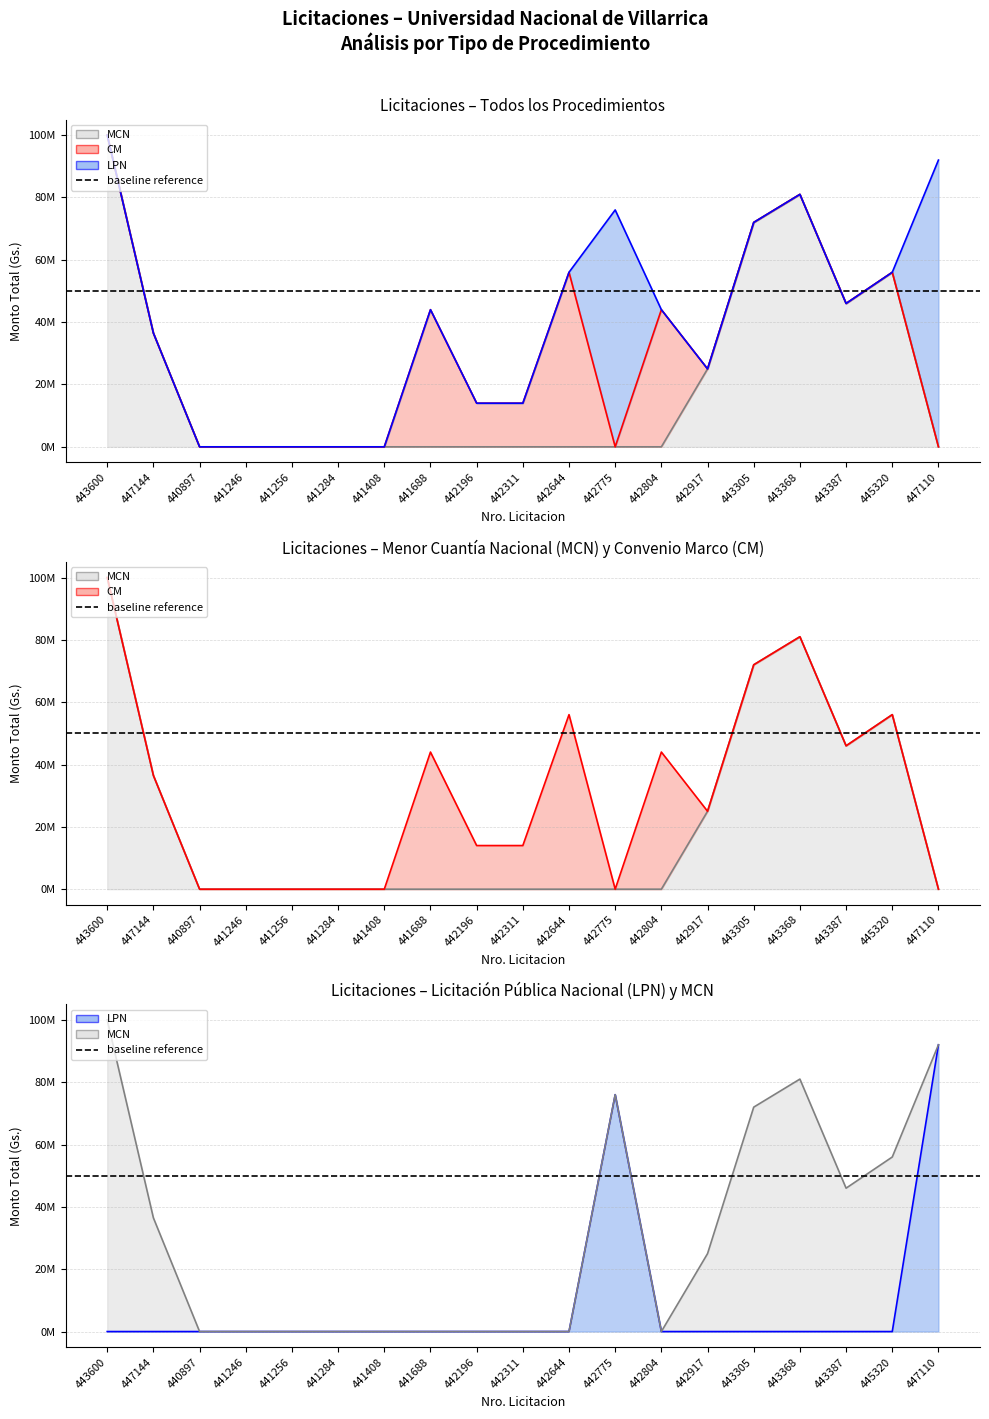

Which category has the lowest value in the LPN series?

443600